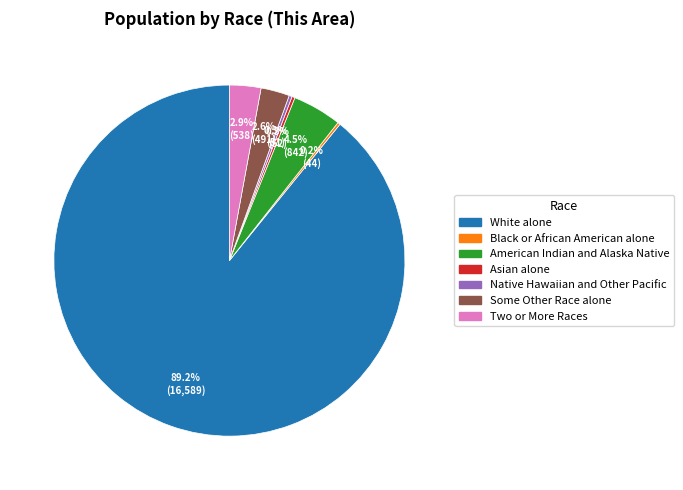

Is it true that White alone is 99% of the pie?

False